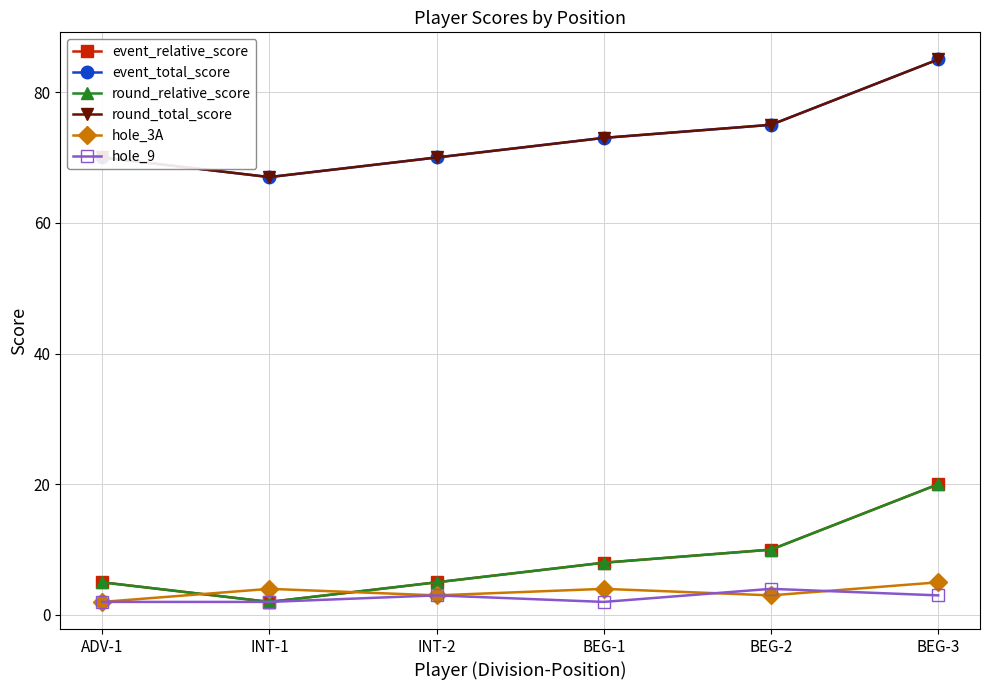

True or false: event_relative_score and hole_9 cross at least once.

False